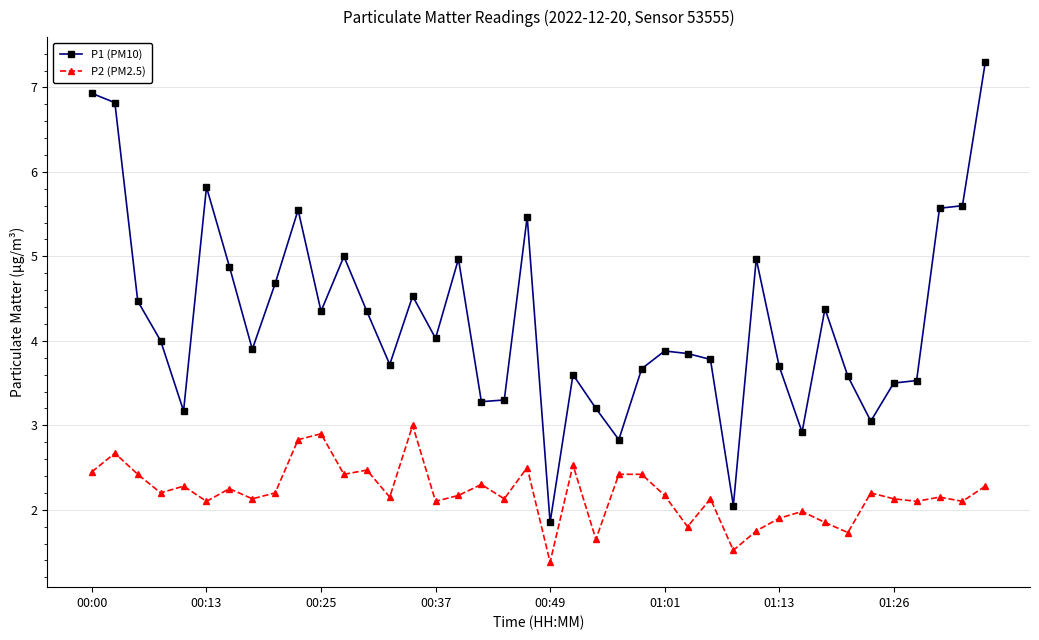

List the series in order of their overall mean, lowest first.

P2 (PM2.5), P1 (PM10)